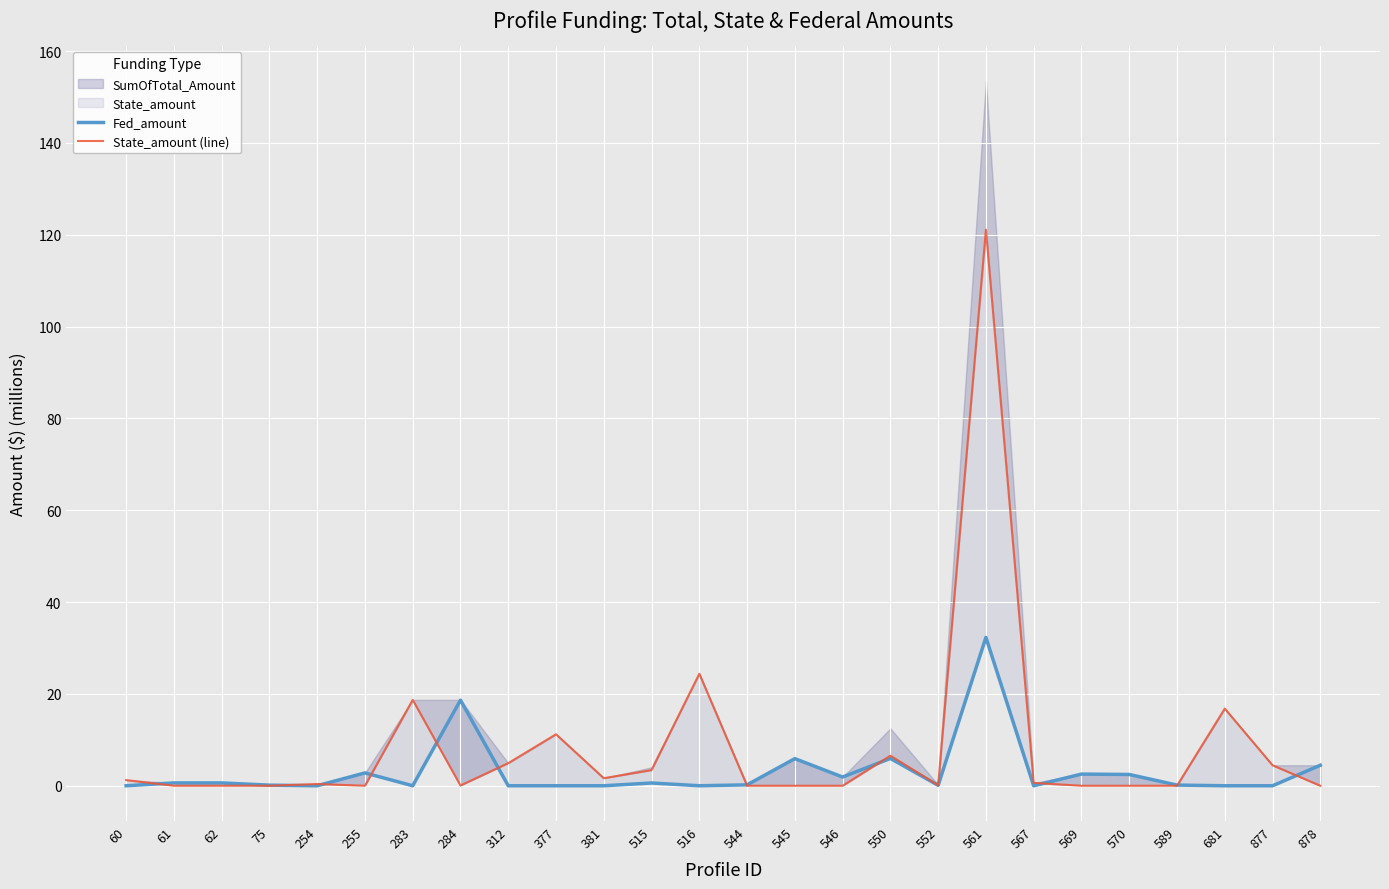

The value of State_amount (line) at 545 is 52.3. True or false?

False